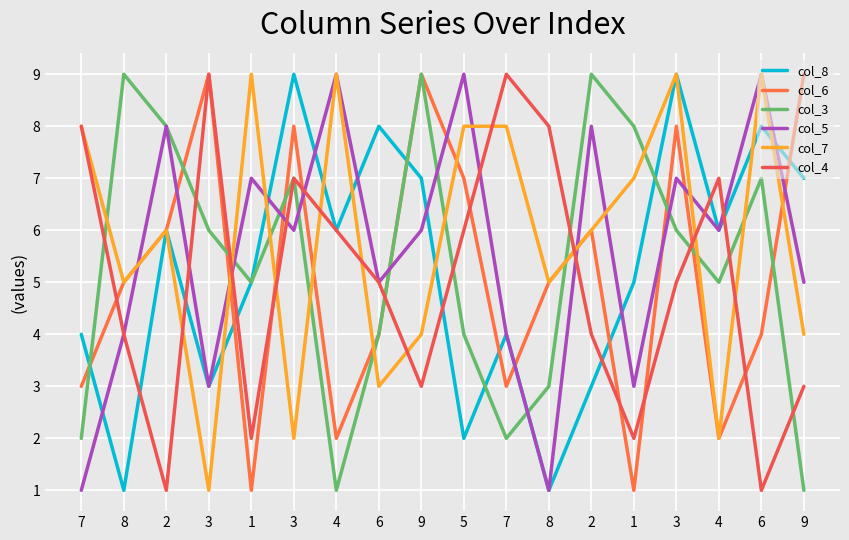

How many categories are shown in the chart?

18